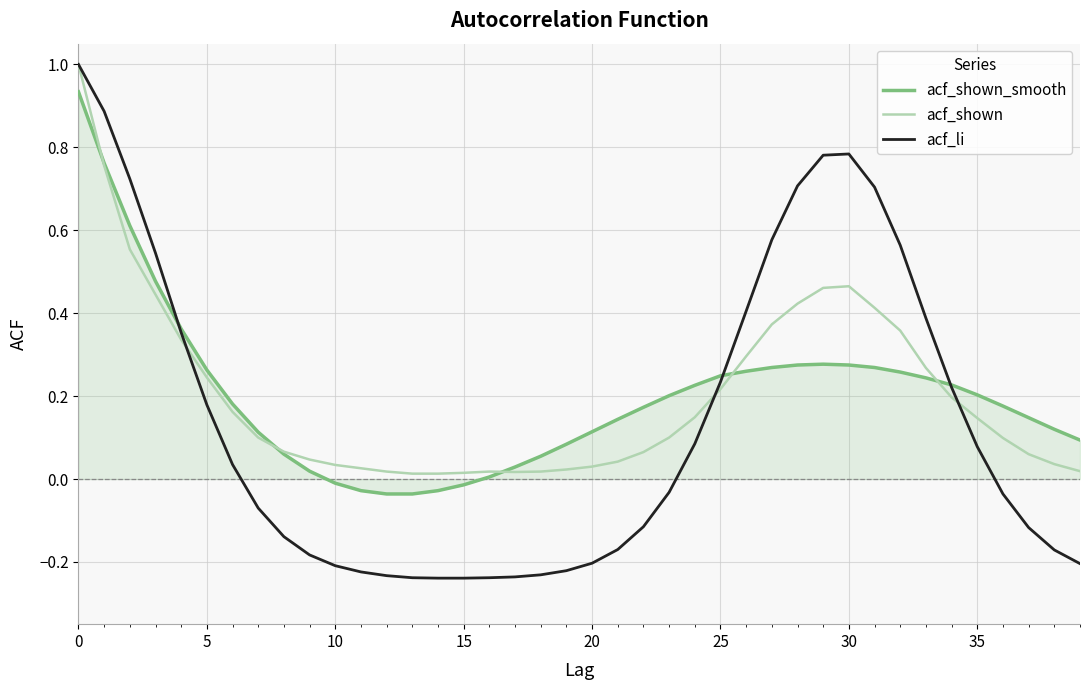

Which series has the largest range (max minus min)?

acf_li